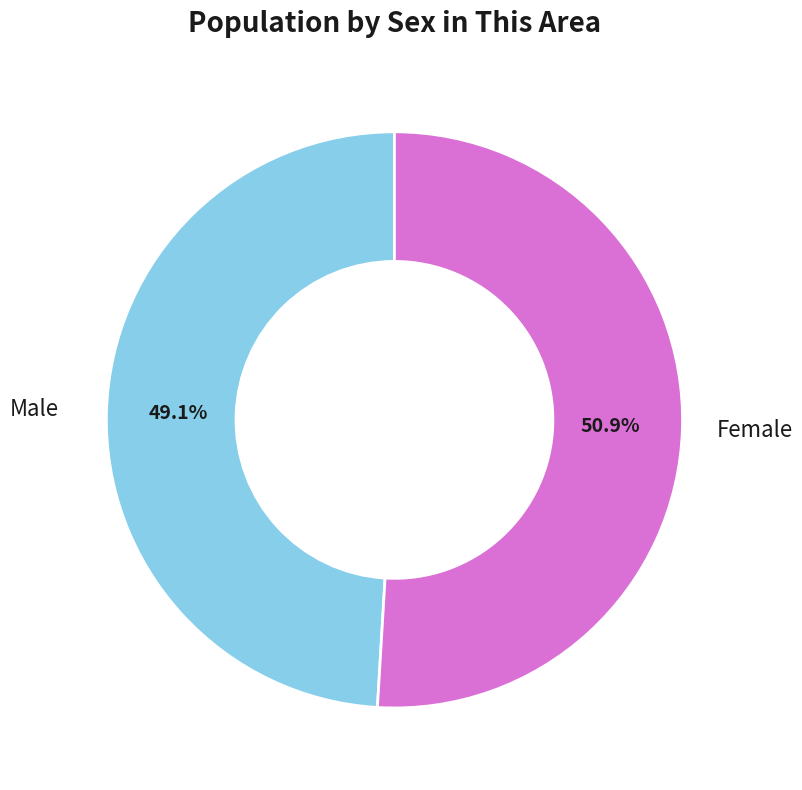

To the nearest percent, what percentage of the pie is Male?

49%